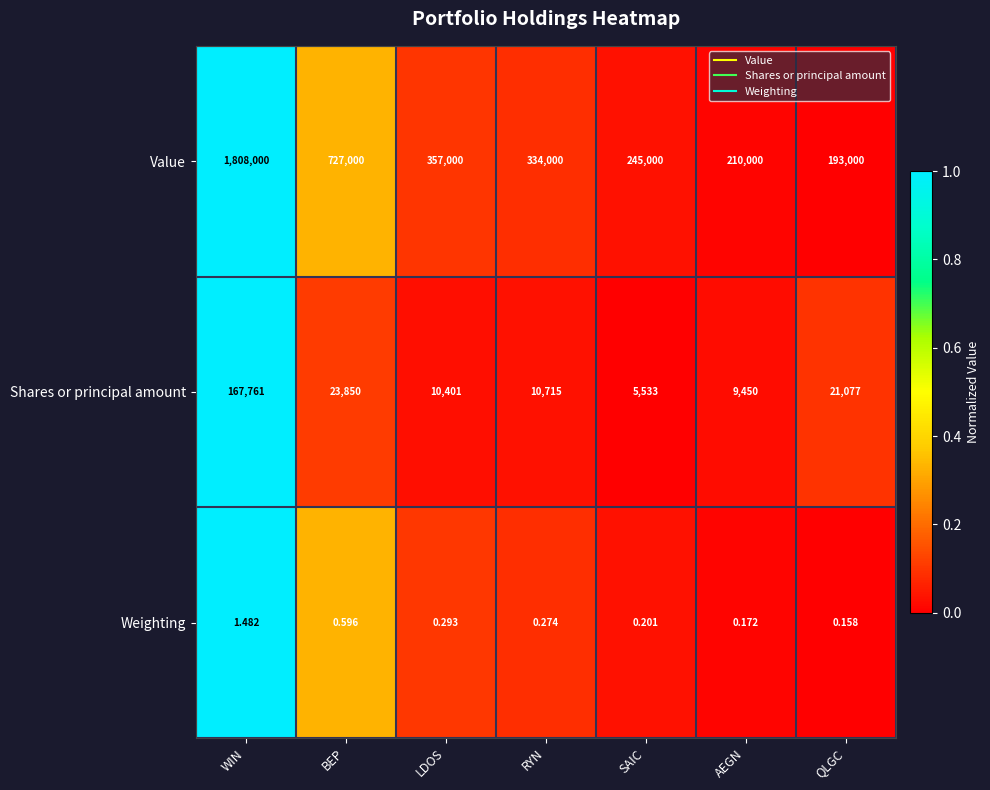

At which category does the chart reach its peak across all series?

WIN